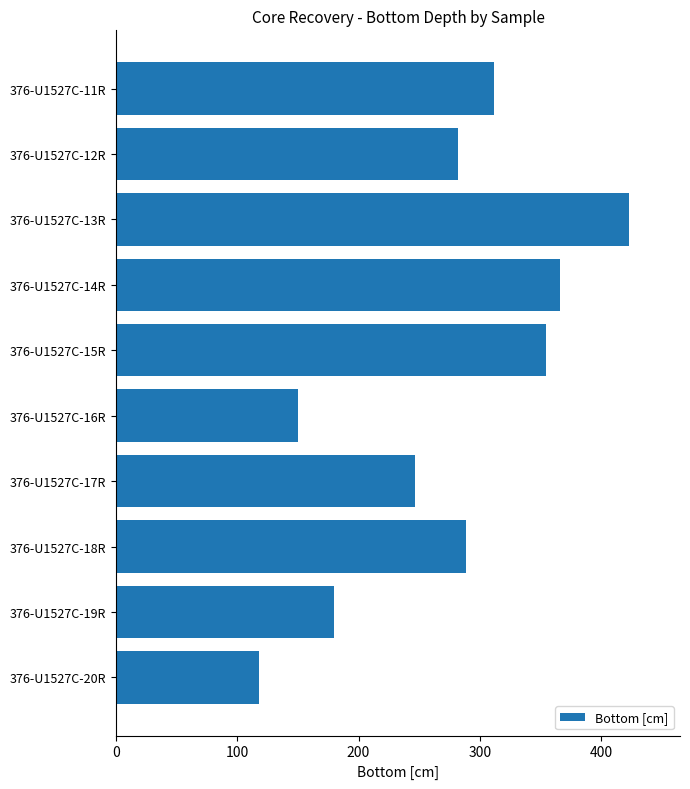

What is the label of the 6th bar from the bottom?

376-U1527C-15R